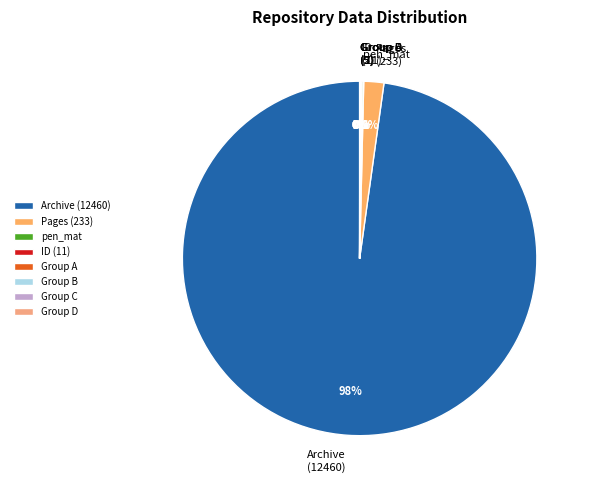

To the nearest percent, what is the average slice percentage?

12%